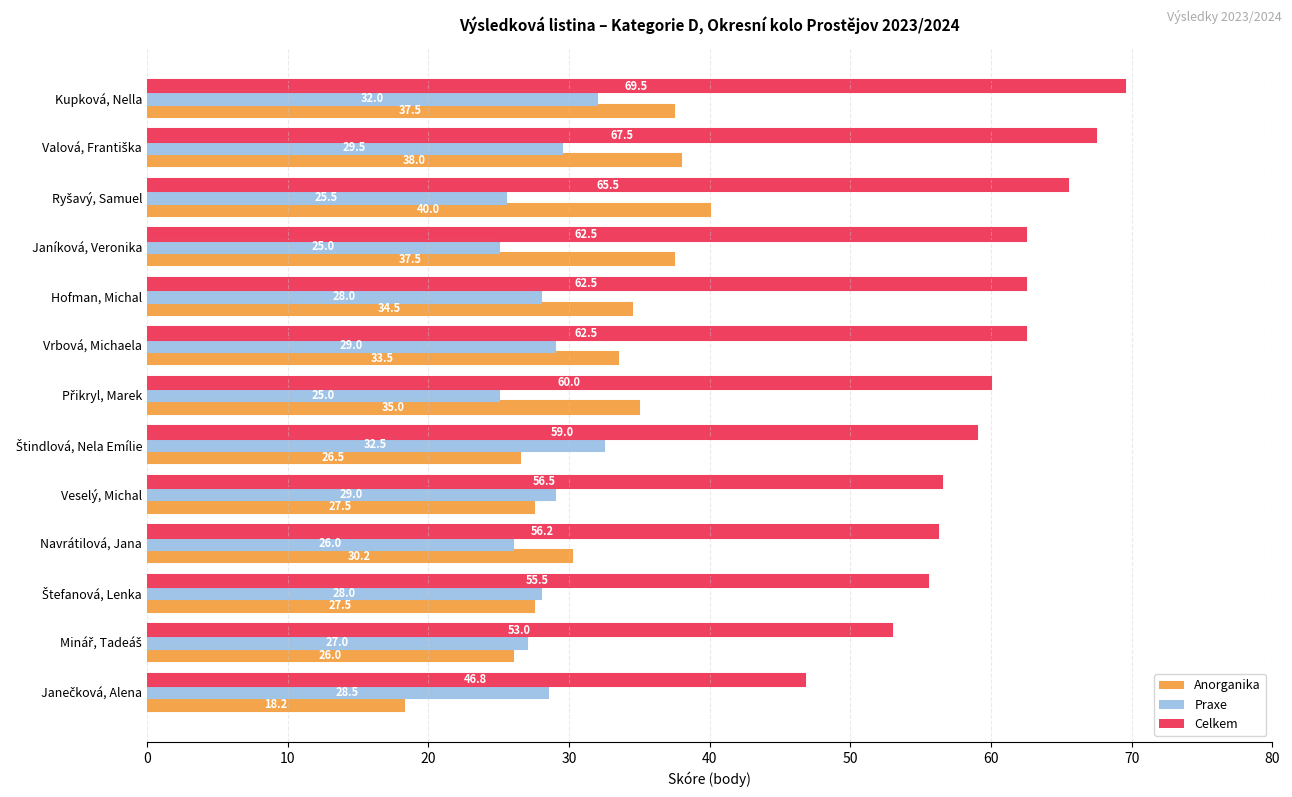

The value of Celkem at Janíková, Veronika is 32.2. True or false?

False